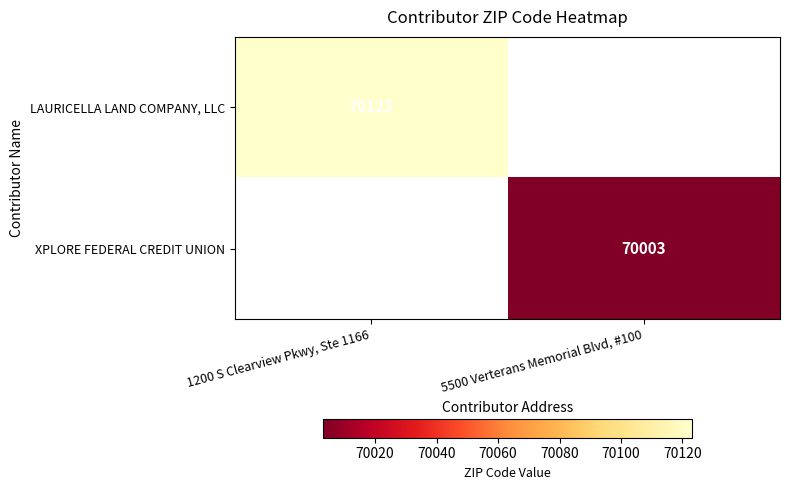

Is it true that XPLORE FEDERAL CREDIT UNION equals 37903 at 5500 Verterans Memorial Blvd, #100?

False